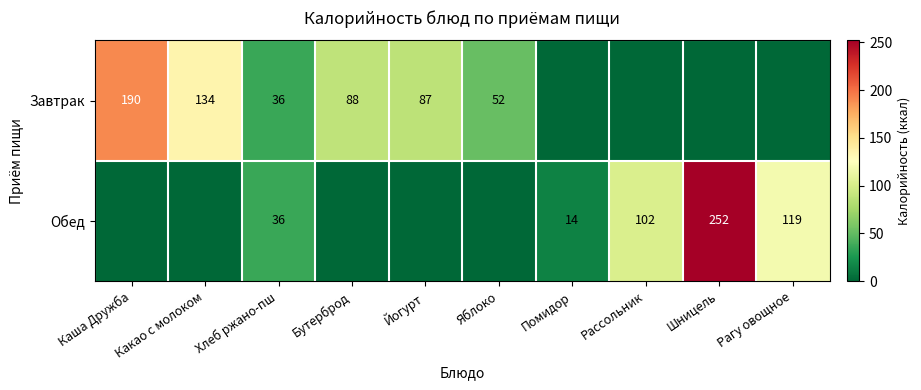

The Завтрак series shows 62 at Хлеб ржано-пш. True or false?

False